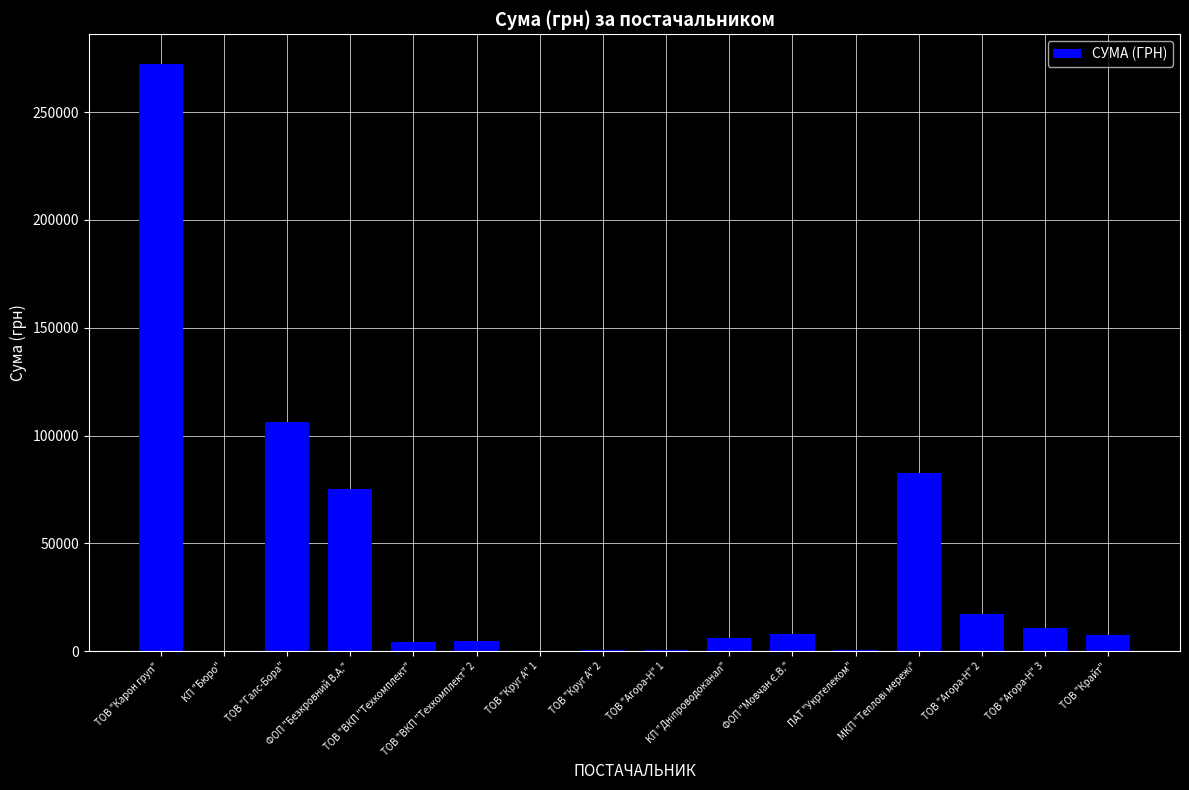

What is the greatest value displayed?

272422.2